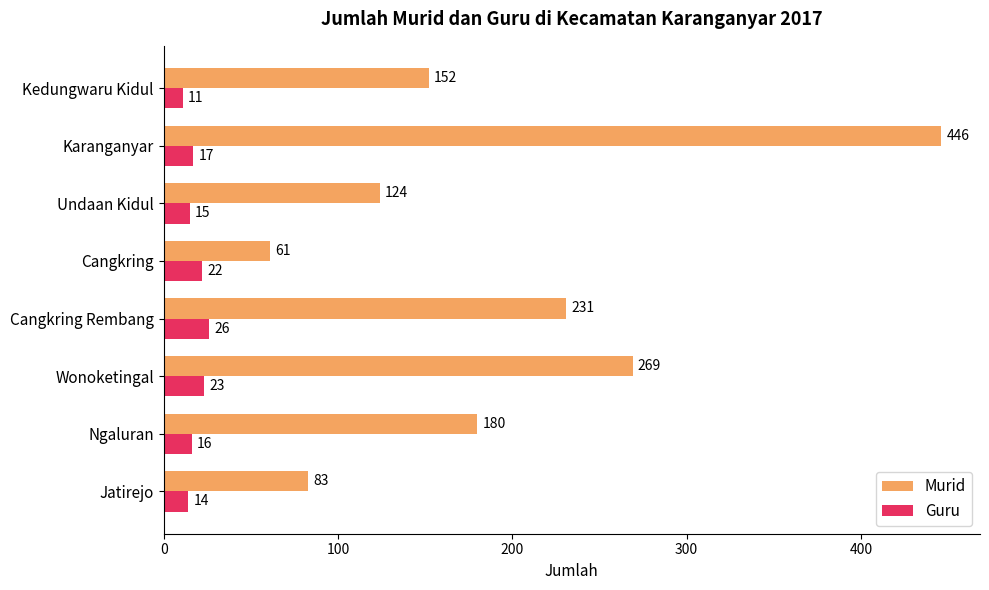

At which label is Guru closest to 18?

Karanganyar